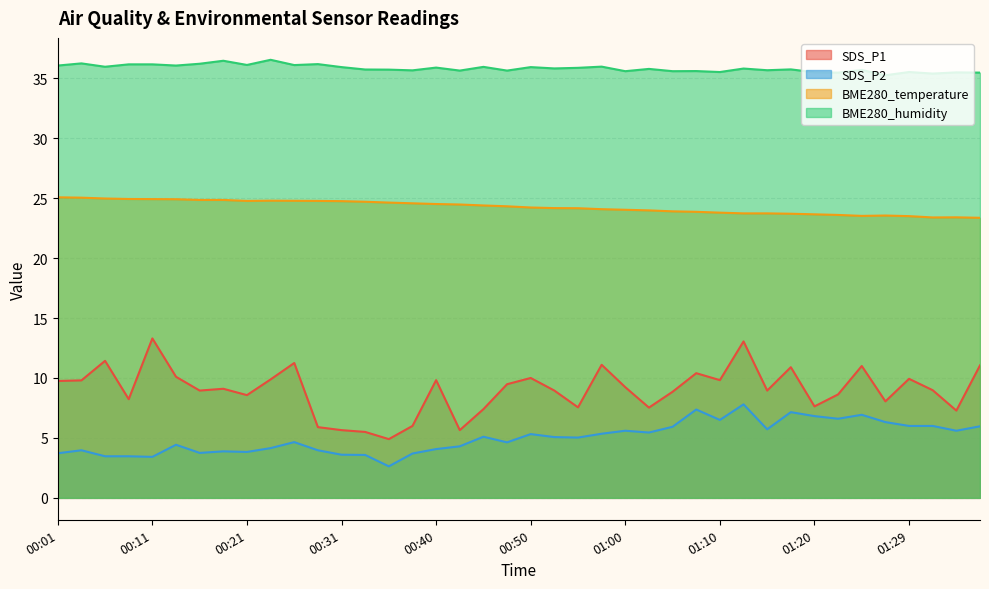

Is it true that BME280_humidity equals 59.5 at 01:27?

False